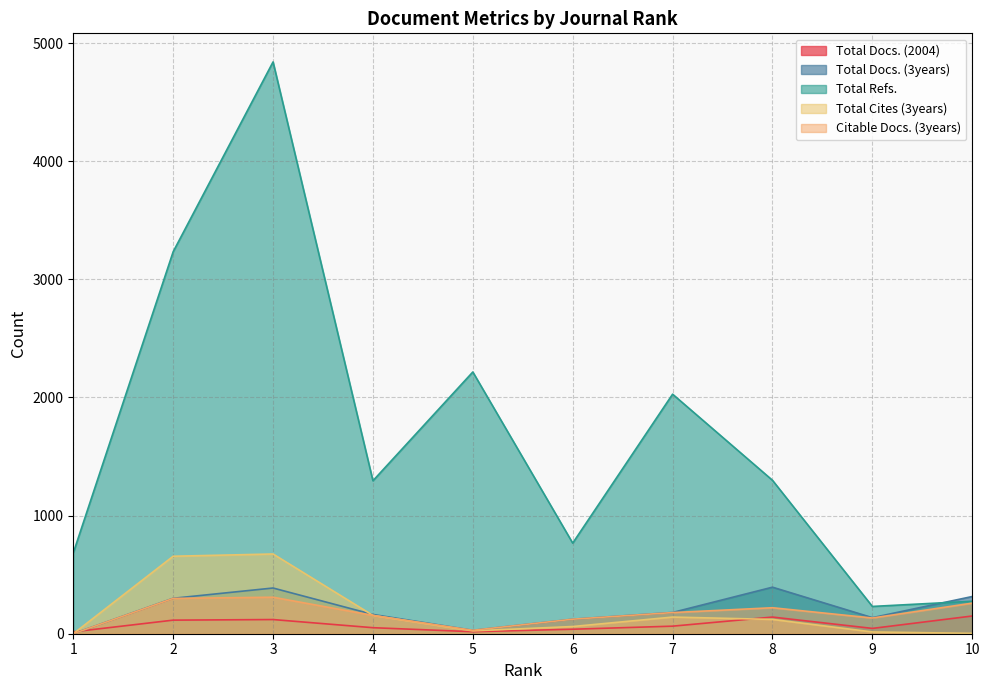

At how many categories does at least one series exceed 1752?

4